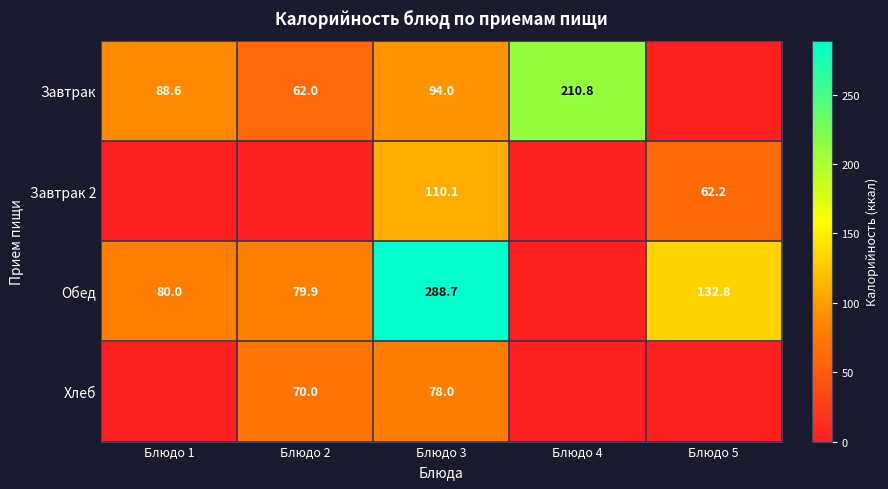

At which category is the sum across all series the highest?

Блюдо 3